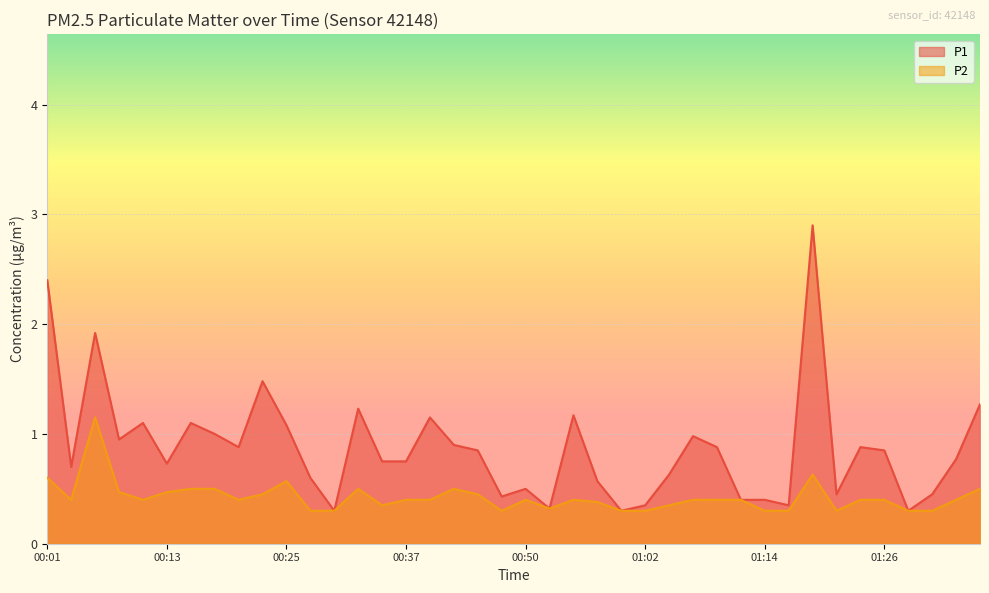

What is the spread (max minus min) of values at 00:23?

1.0